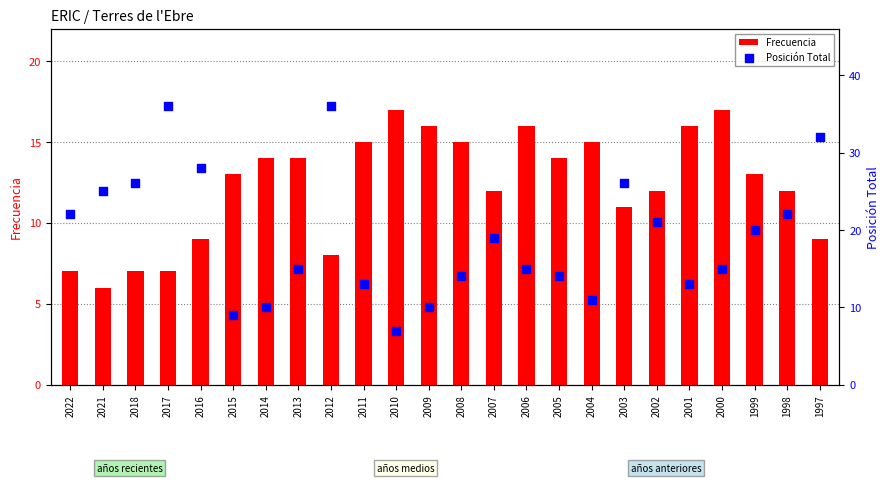

What are all the series names shown in the legend?

Frecuencia, Posición Total